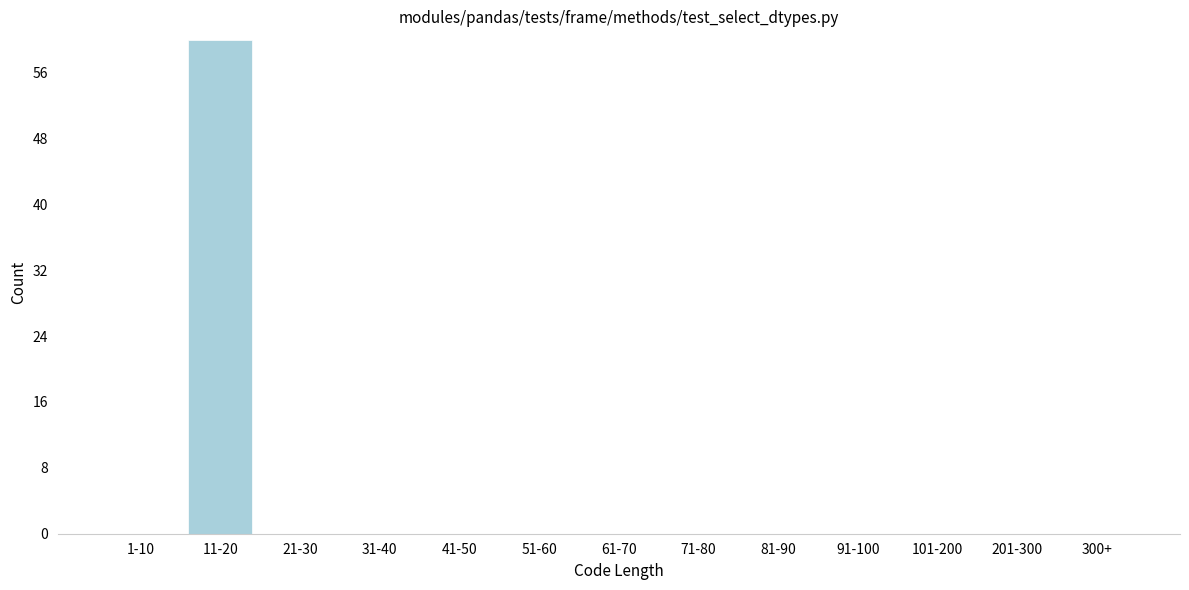

Reading left to right, extract all data points from this chart.

1-10=0	11-20=60	21-30=0	31-40=0	41-50=0	51-60=0	61-70=0	71-80=0	81-90=0	91-100=0	101-200=0	201-300=0	300+=0